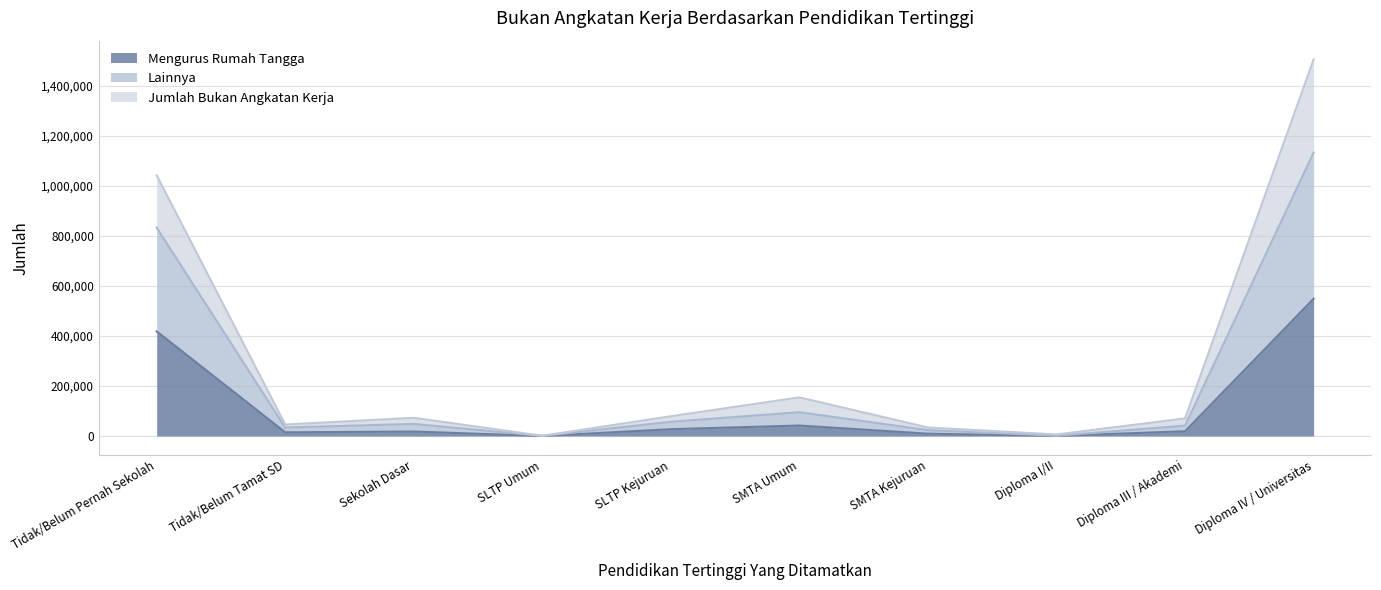

At which label does Mengurus Rumah Tangga reach its peak?

Diploma IV / Universitas